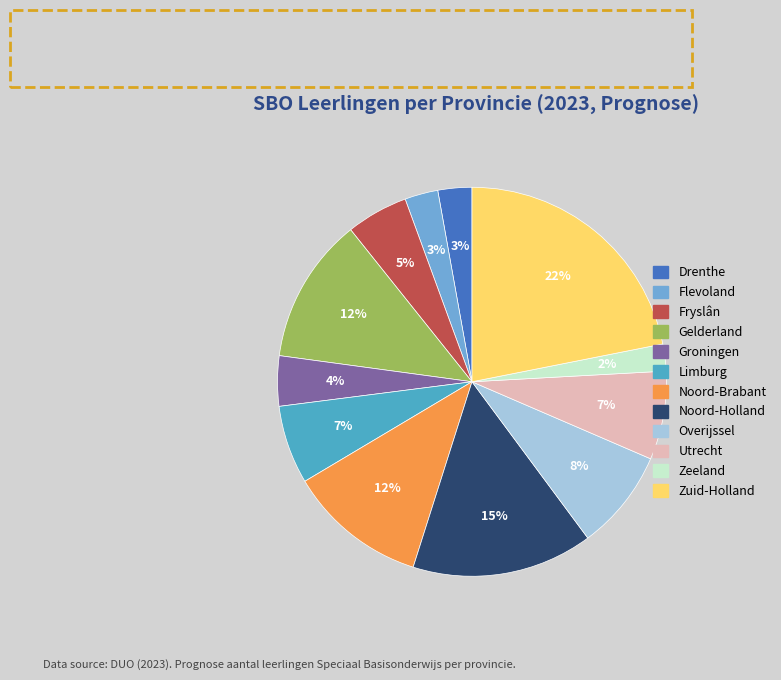

Approximately how many times larger is the value at Zeeland compared to Limburg?

0.3